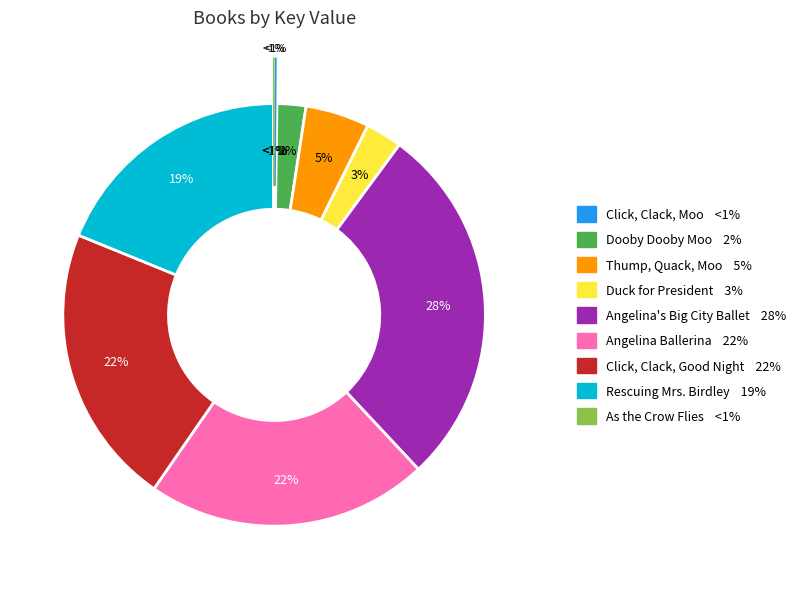

How many segments does this pie chart have?

9